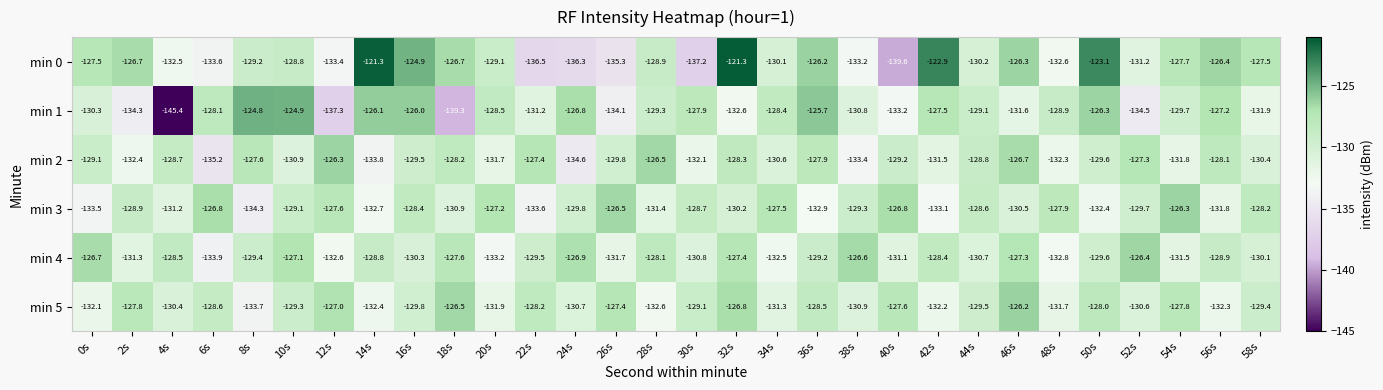

Rank the series at 12s from lowest to highest value.

min 1, min 0, min 4, min 3, min 5, min 2